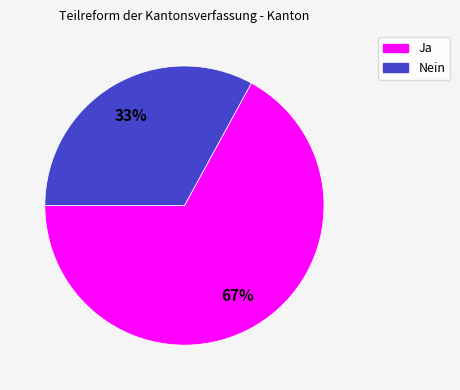

To the nearest percent, what is the difference between the Nein and Ja slice percentages?

34%